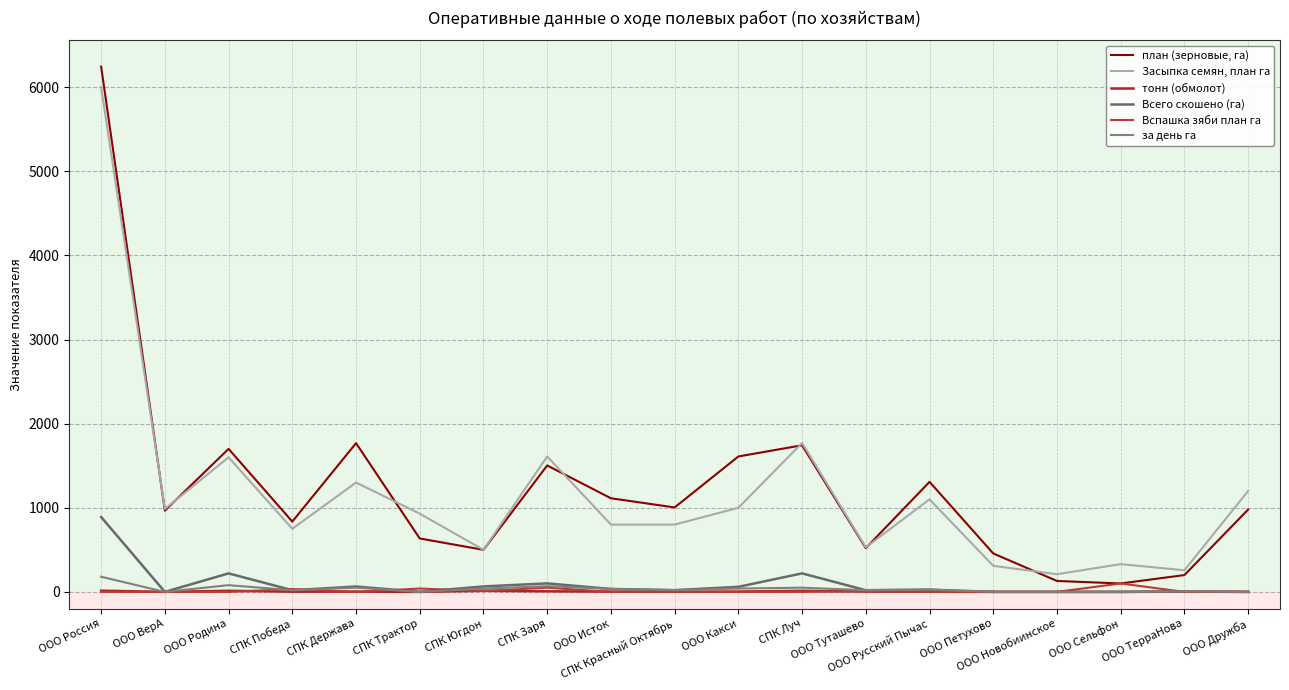

Which series has the largest range (max minus min)?

план (зерновые, га)